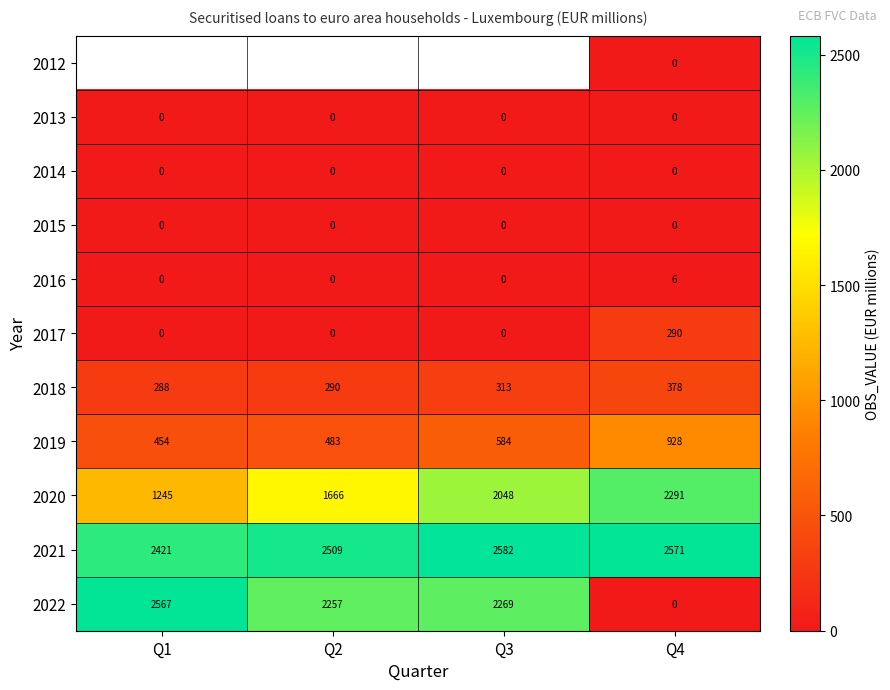

How many 2017 values are between 0 and 290?

4